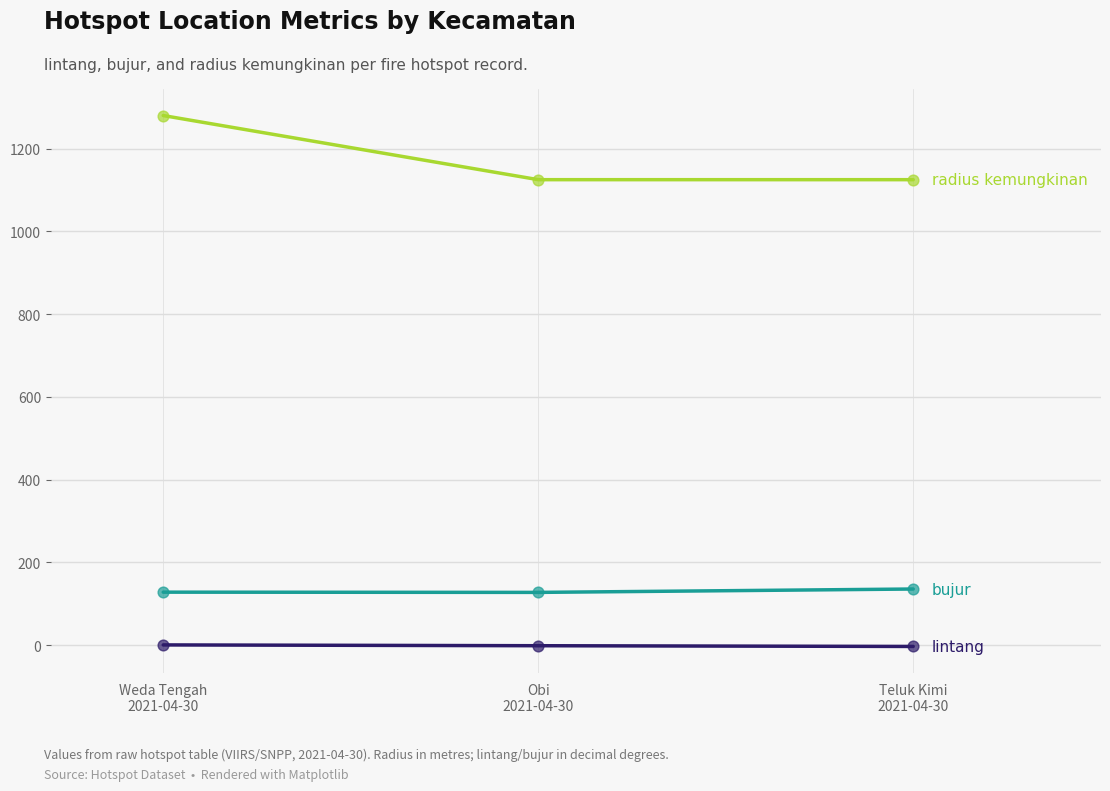

What is the total value across all series at Teluk Kimi
2021-04-30?

1257.4